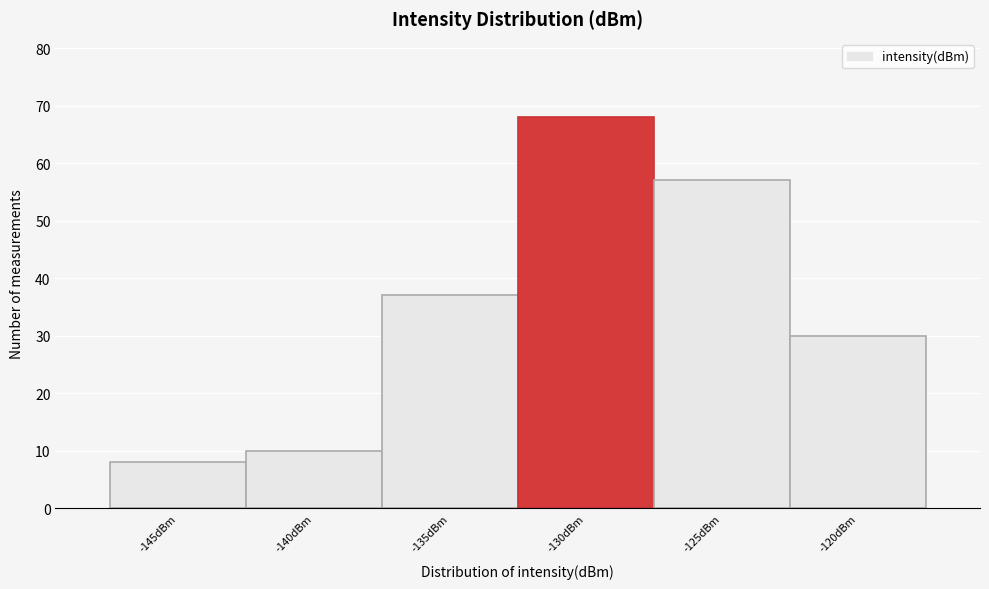

Reading right to left, extract all data points from this chart.

30	57	68	37	10	8